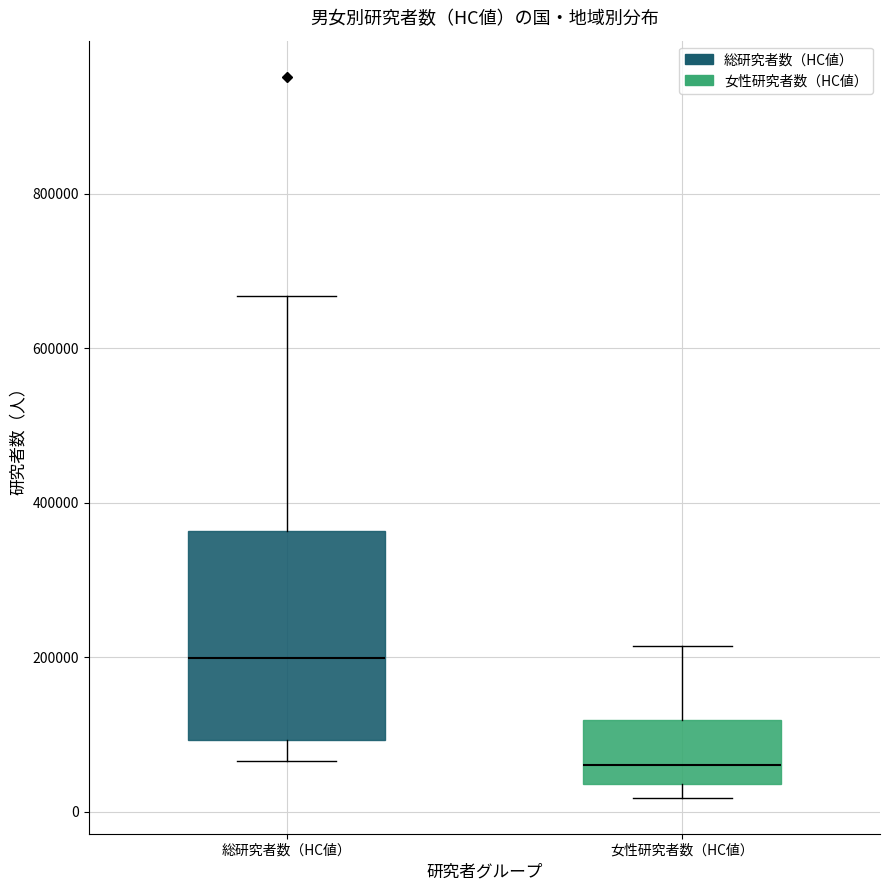

Where does the lower whisker of the box for 総研究者数（HC値） end on the y-axis? The values are not printed on the chart, so give them approximately, as read against the axis.

60000